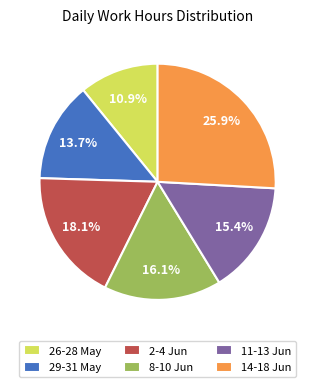

Count the number of slices in the pie.

6